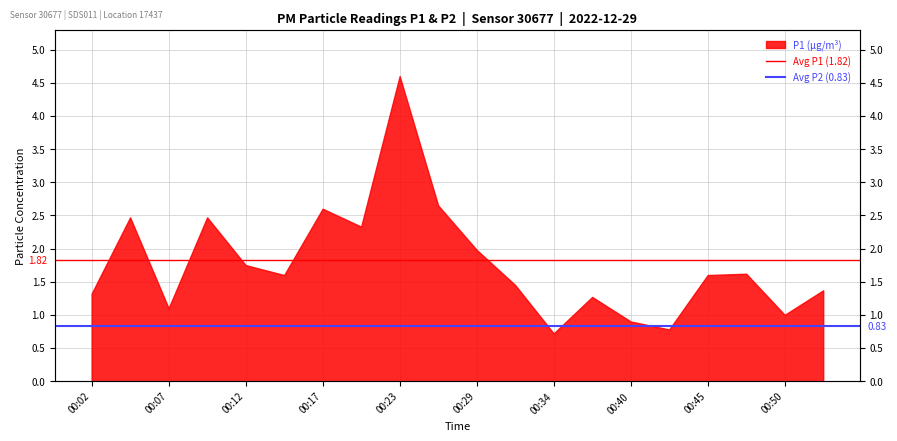

What is the average value of the Avg P2 (0.83) series?

0.8